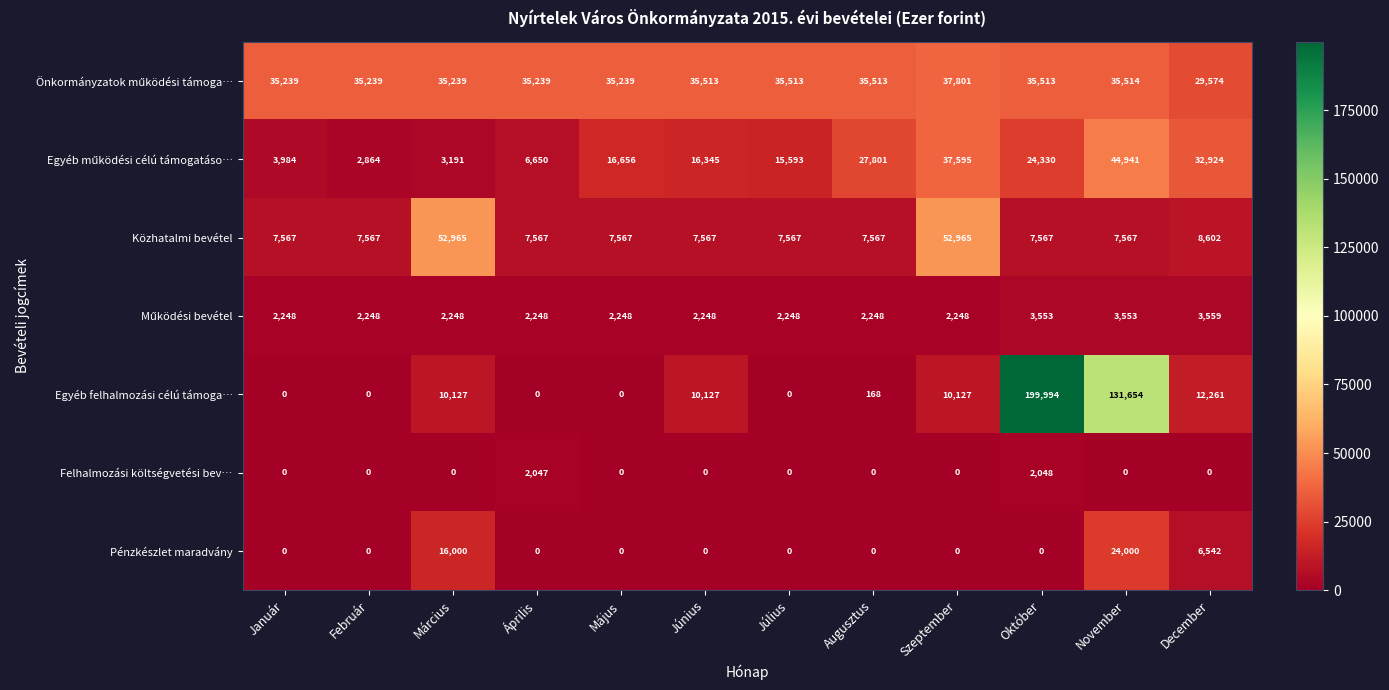

The value of Pénzkészlet maradvány at Június is 0. True or false?

True